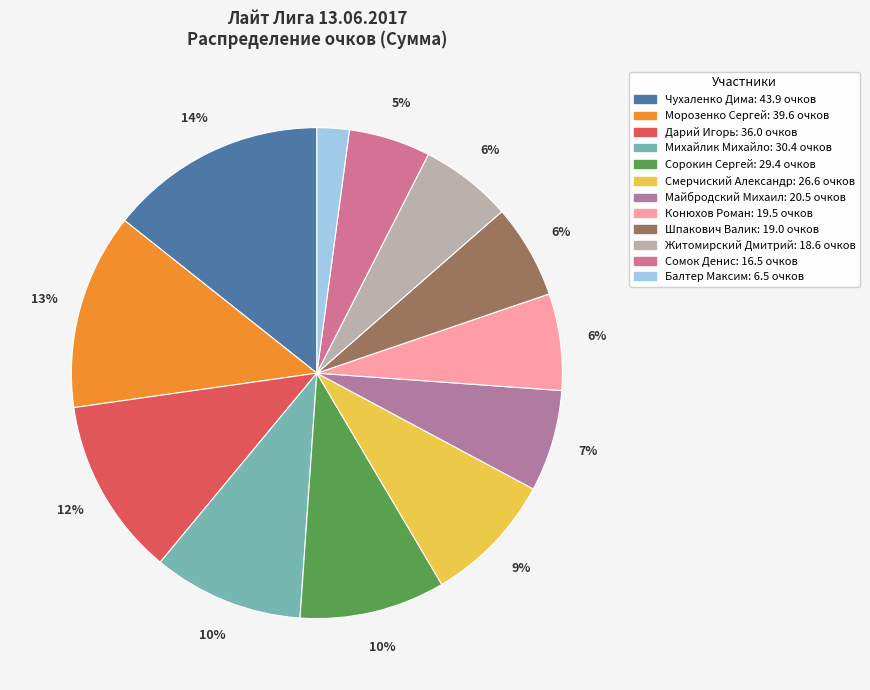

True or false: Шпакович Валик accounts for 19% of the total.

False